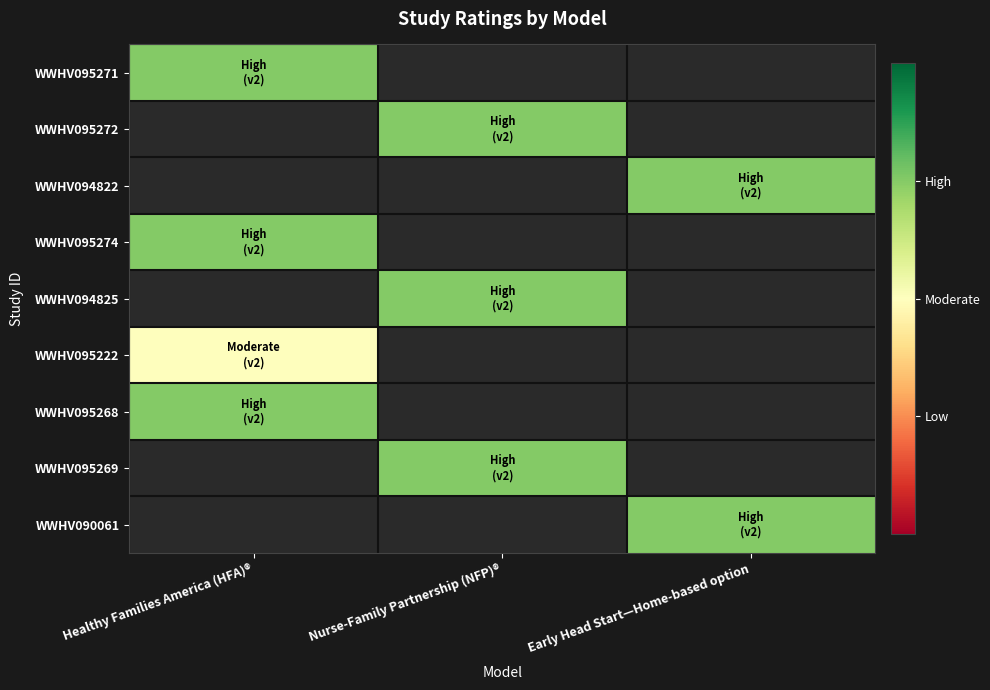

Between Nurse-Family Partnership (NFP)® and Early Head Start—Home-based option, which is larger?

Early Head Start—Home-based option